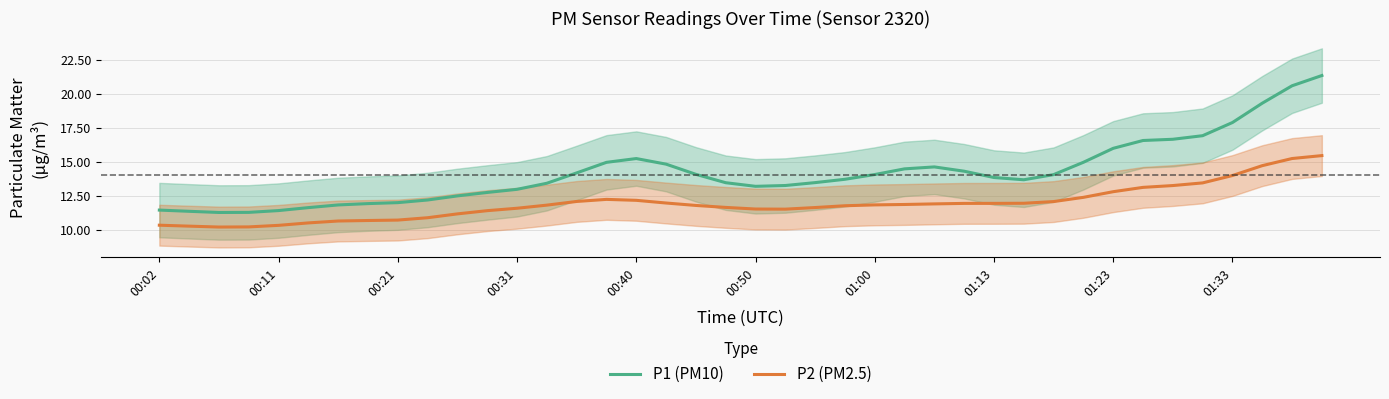

True or false: P1 (PM10) and P2 (PM2.5) cross at least once.

False